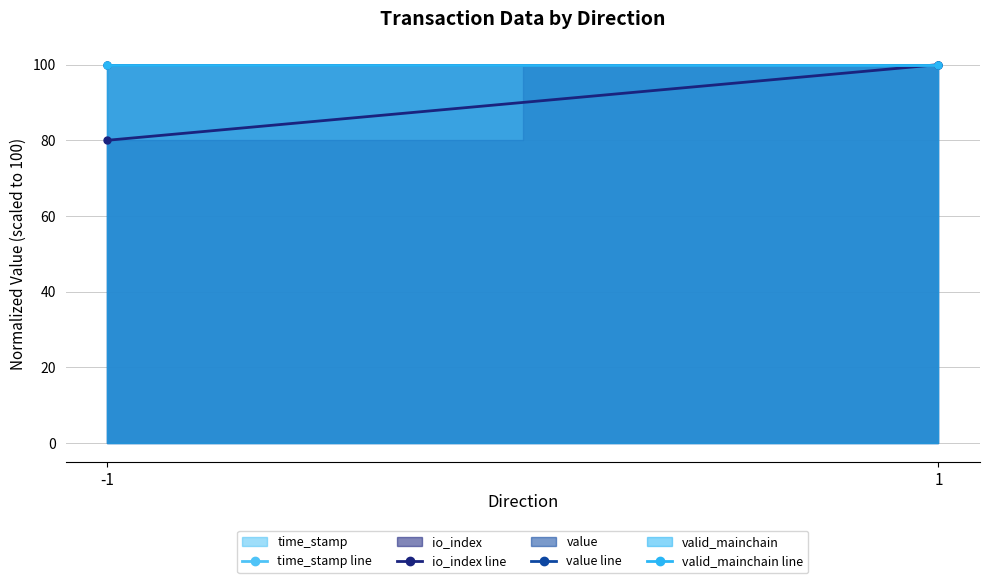

Count the number of categories in the chart.

2